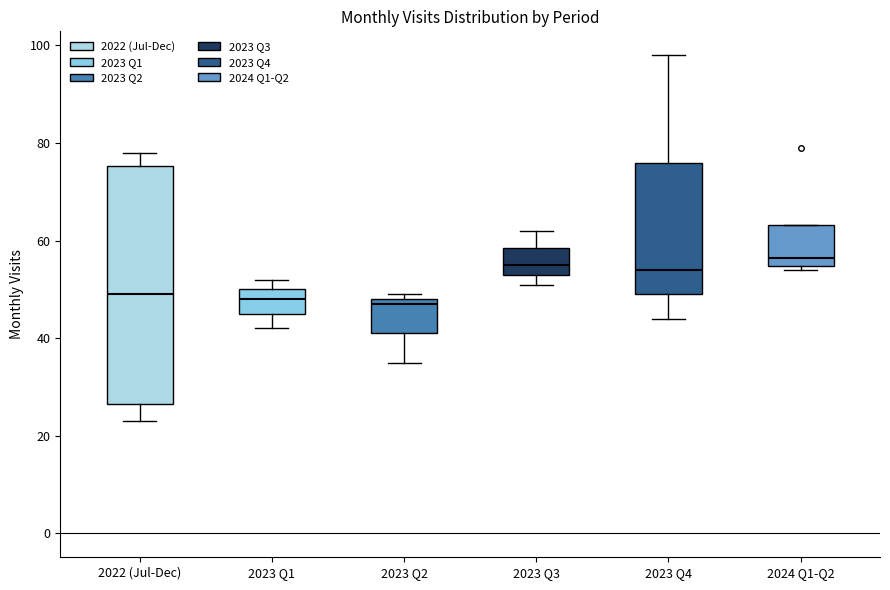

Comparing the boxes themselves (not the whiskers), which one is the tallest?

2022 (Jul-Dec)